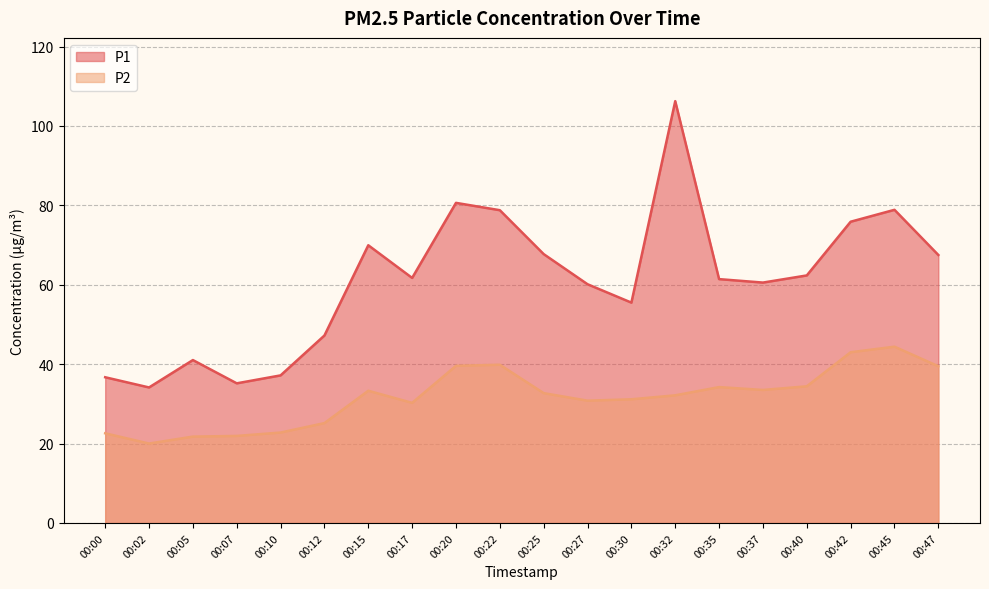

What value does the P2 series have at 00:32?

32.1